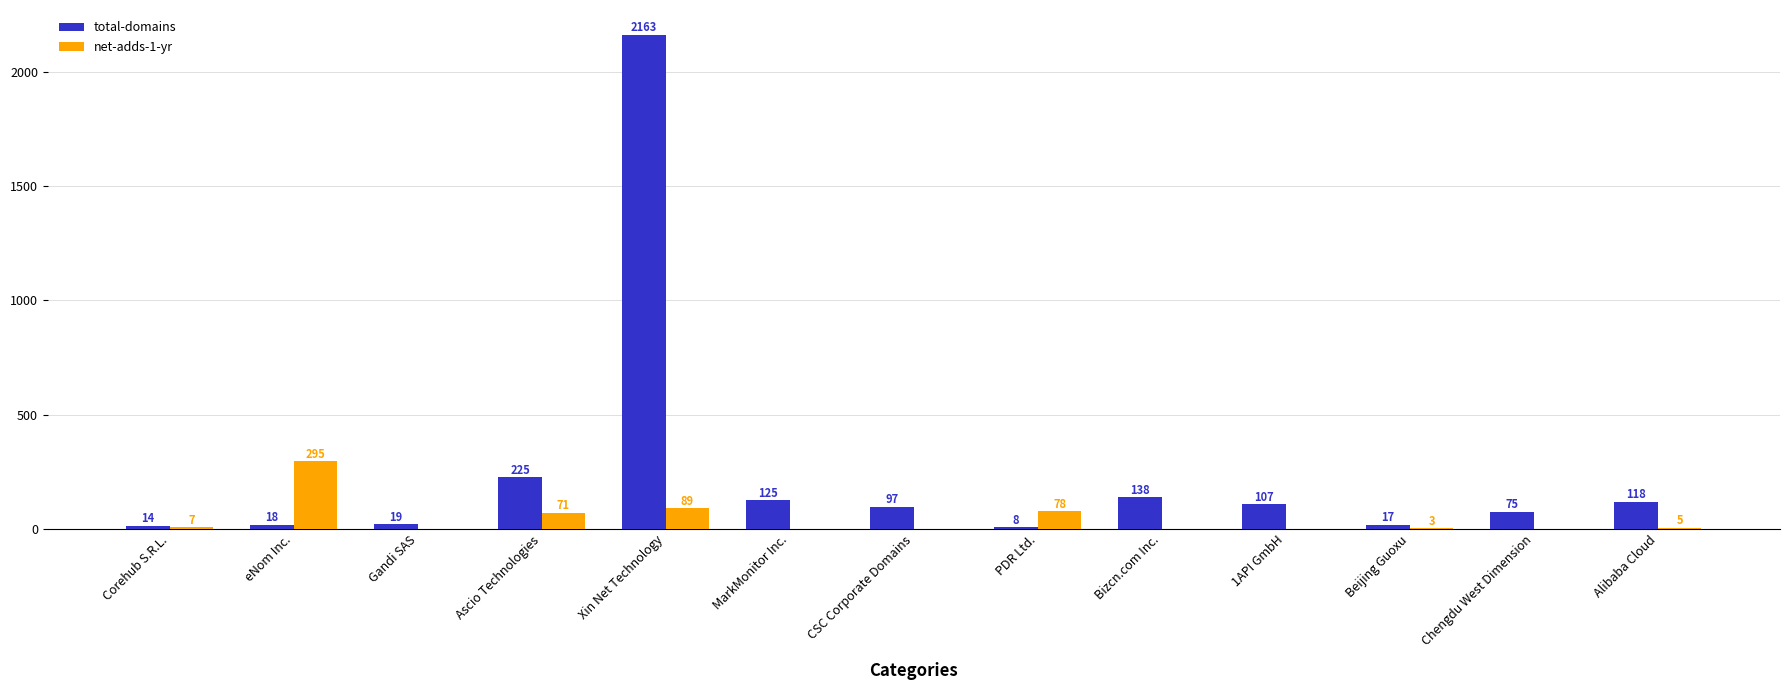

How many values in net-adds-1-yr are above zero?

7